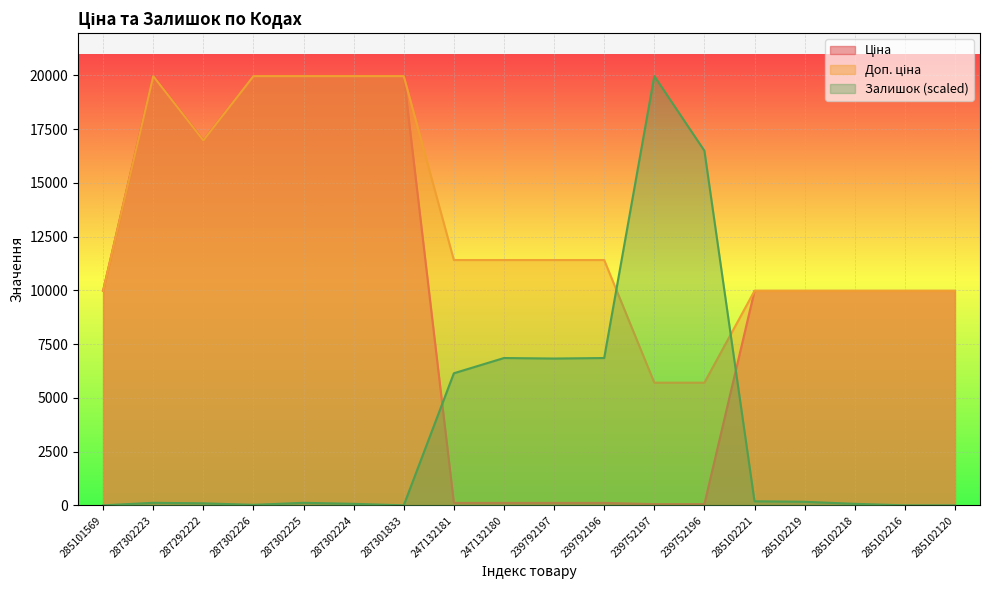

How many intersections are there between Залишок and Доп. ціна?

2